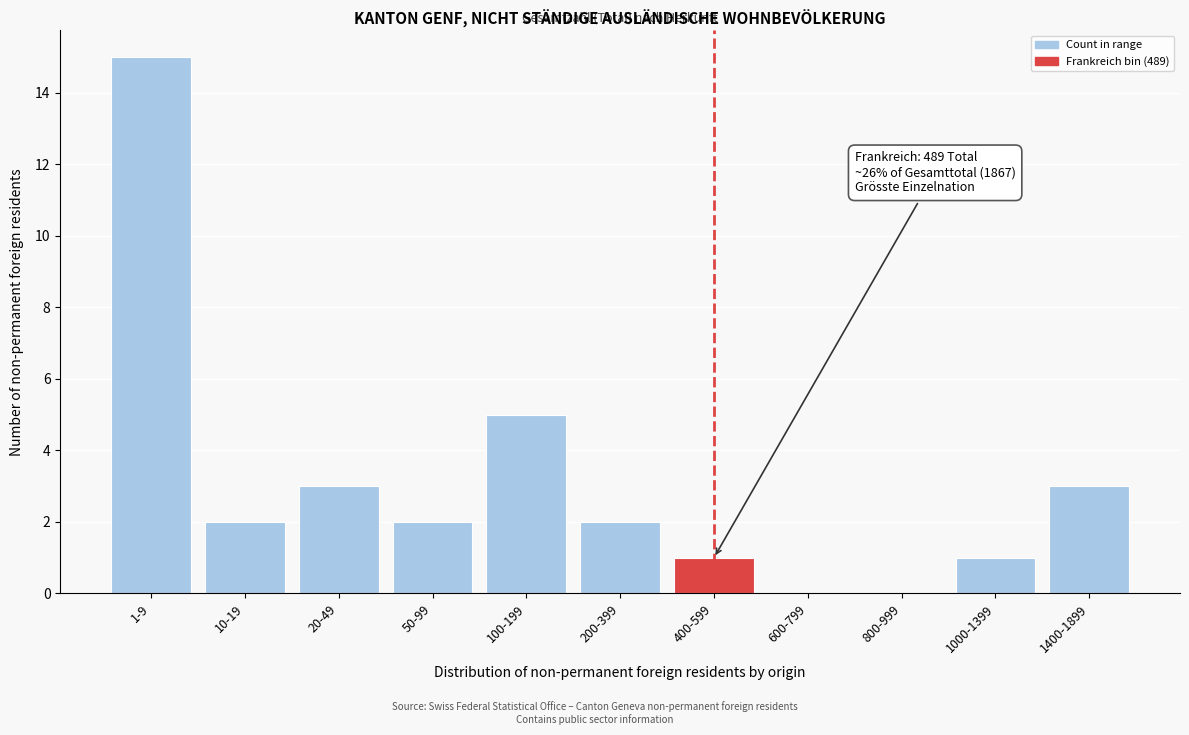

Reading left to right, what are all the values shown in this chart?

1-9=15	10-19=2	20-49=3	50-99=2	100-199=5	200-399=2	400-599=1	600-799=0	800-999=0	1000-1399=1	1400-1899=3